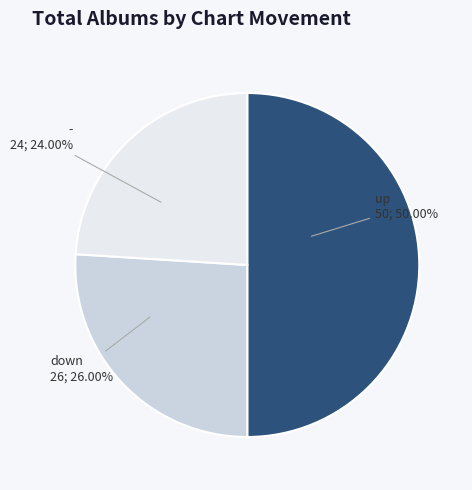

What portion of the pie excludes down?

74.0%